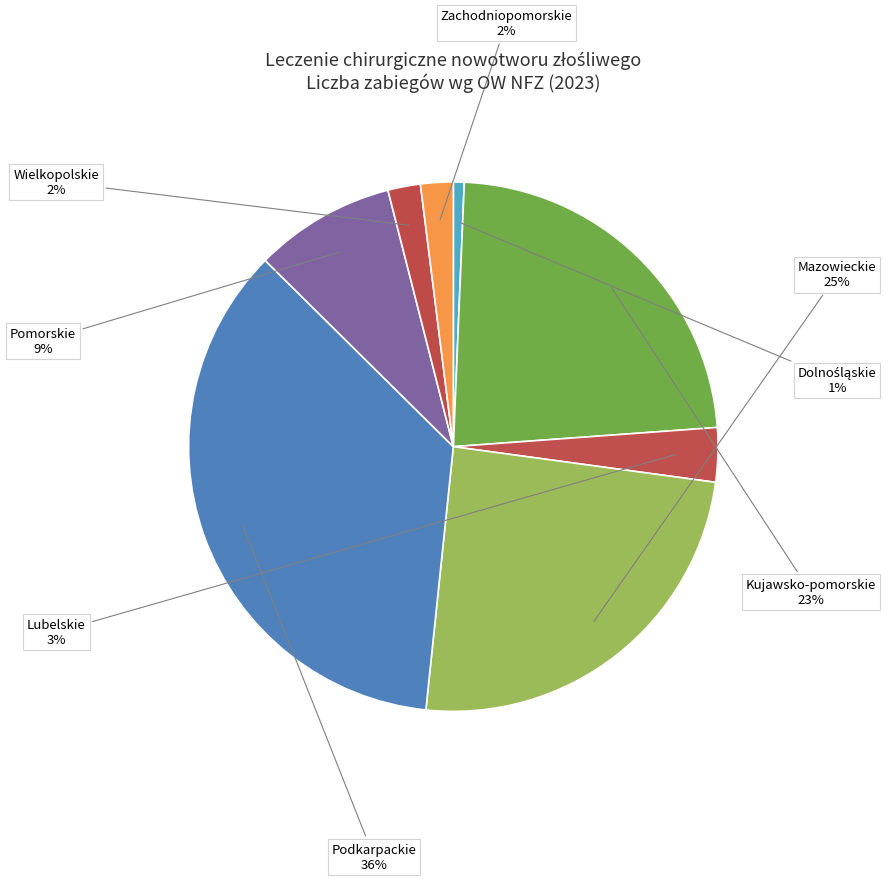

To the nearest percent, what portion does Kujawsko-pomorskie represent?

23%